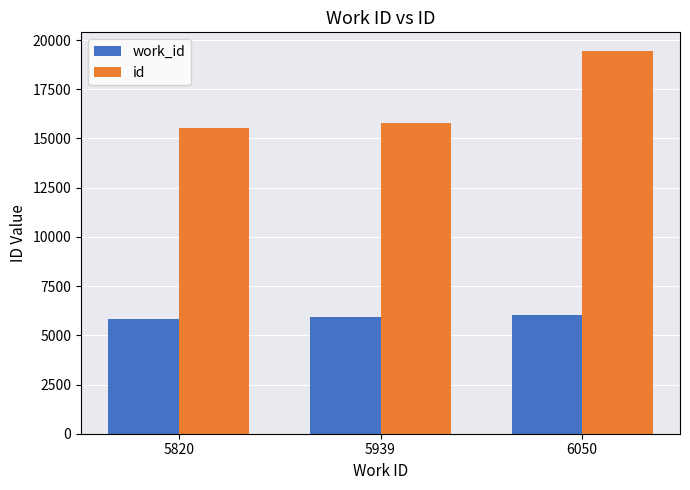

Which series has the largest total across all categories?

id